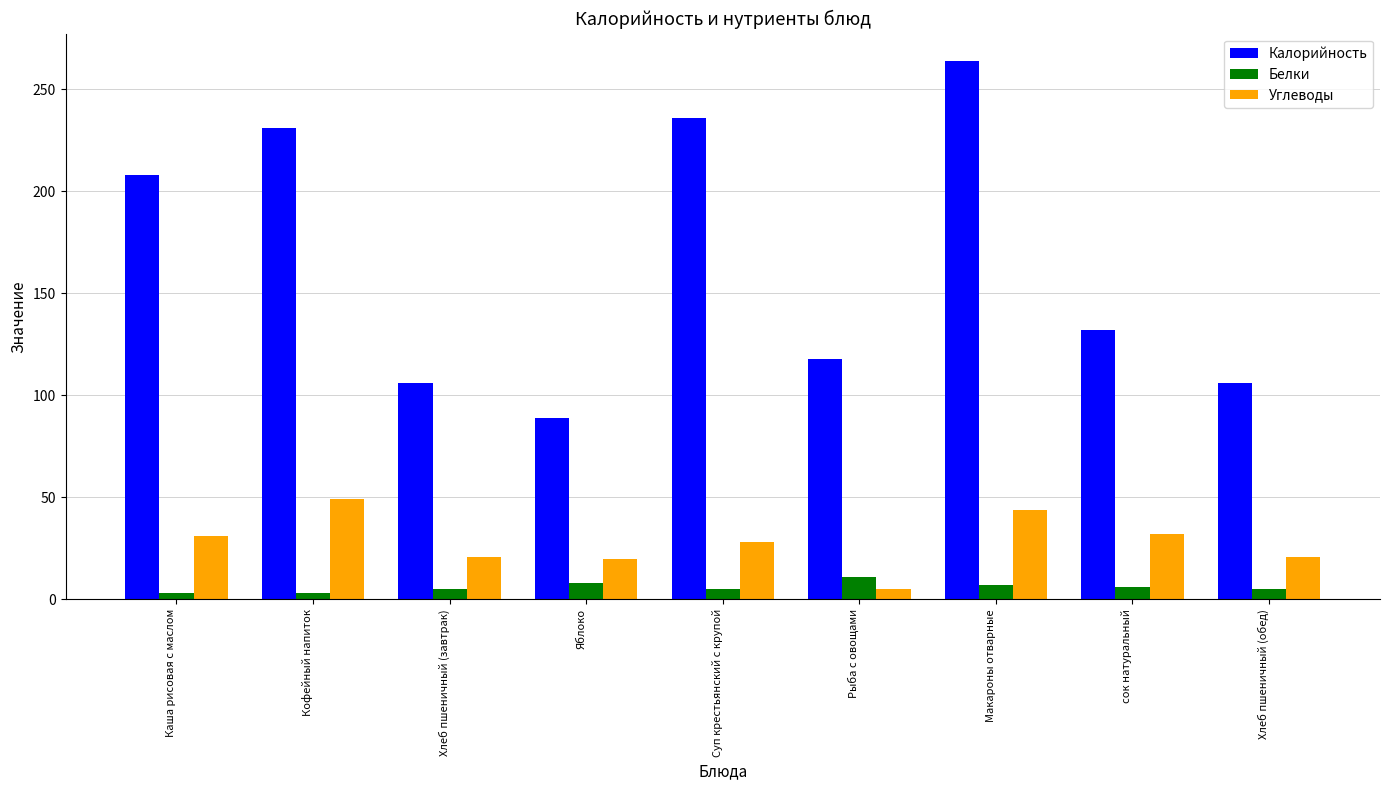

How many Белки values are between 5 and 7?

5